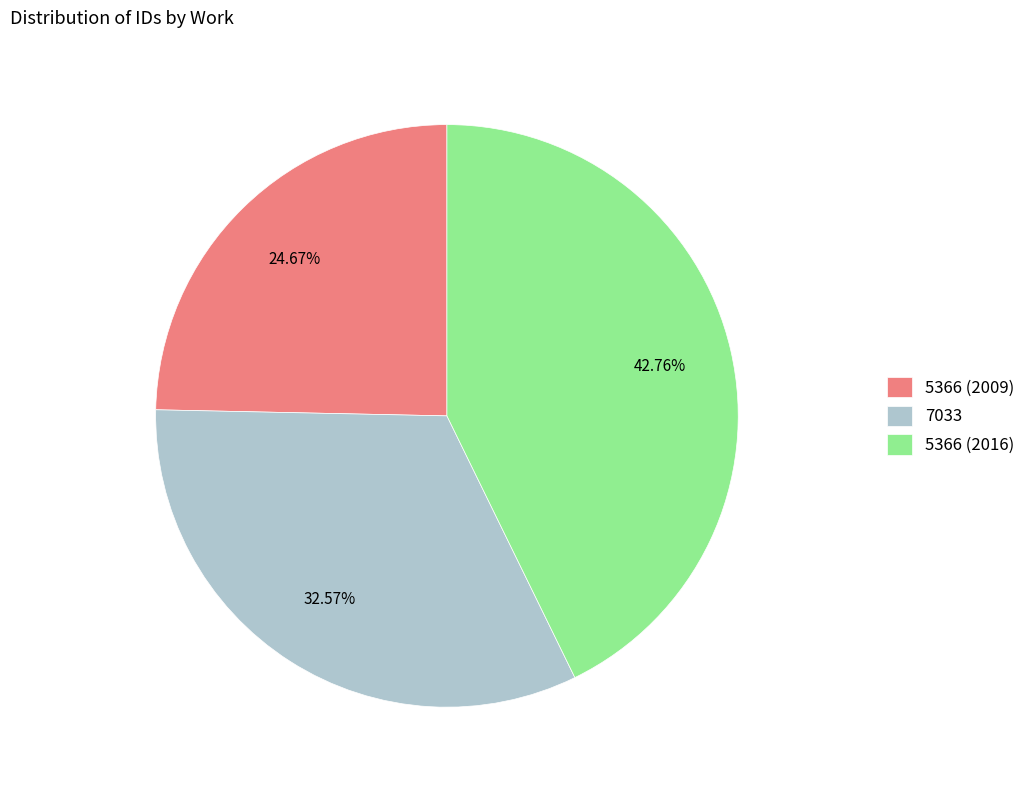

To the nearest percent, what is the difference between the 5366 (2009) and 7033 slice percentages?

8%